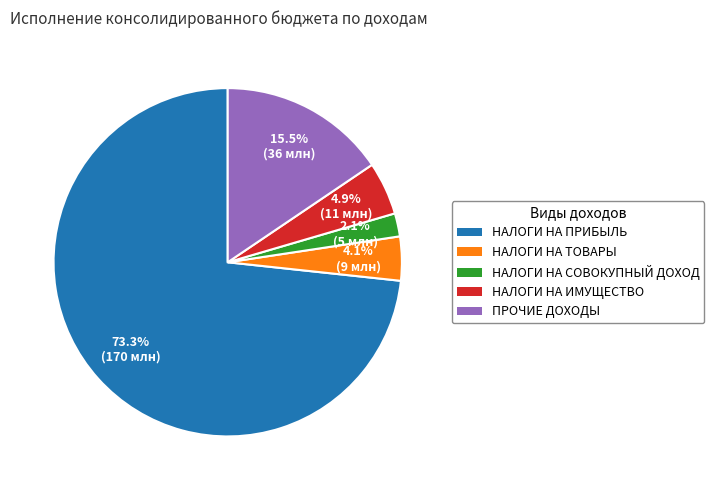

What percentage is the НАЛОГИ НА СОВОКУПНЫЙ ДОХОД slice, to the nearest percent?

2%